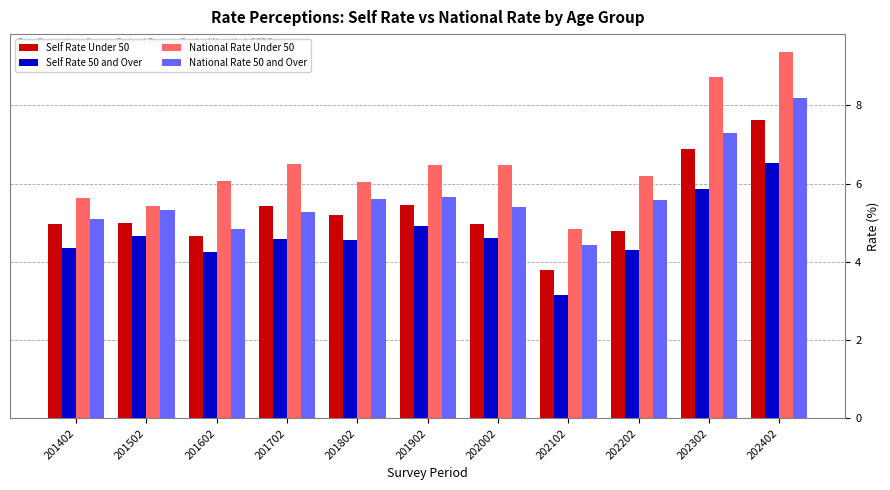

Is it true that Self Rate Under 50 equals 6.5 at 201502?

False